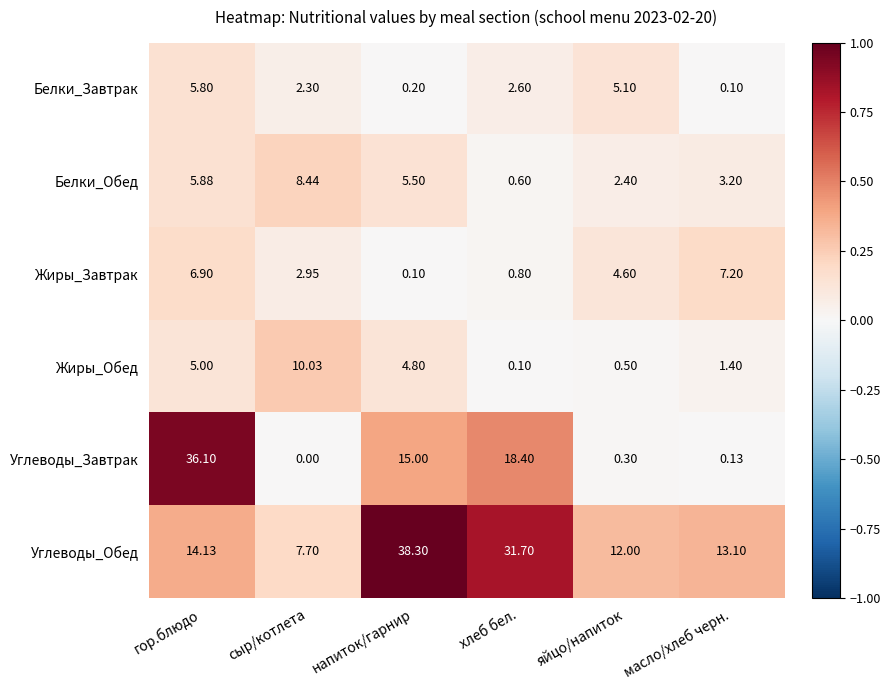

Between напиток/гарнир and хлеб бел., which series saw the biggest shift?

Углеводы_Обед